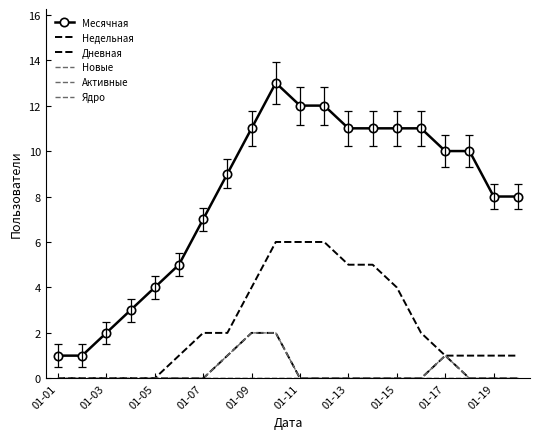

What are all the series names shown in the legend?

Месячная, Недельная, Дневная, Новые, Активные, Ядро